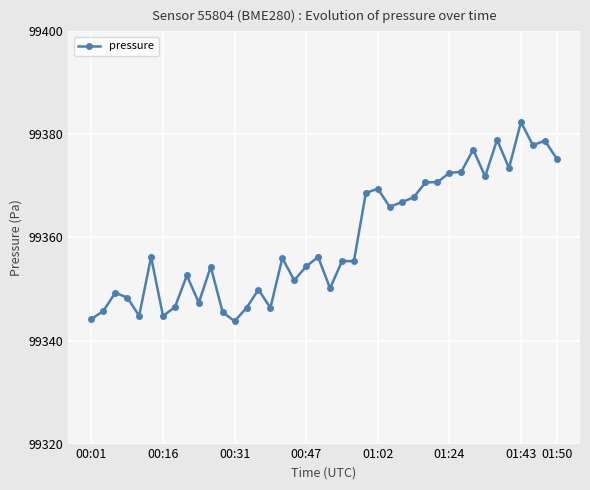

What is the sum of all values?

3974386.3